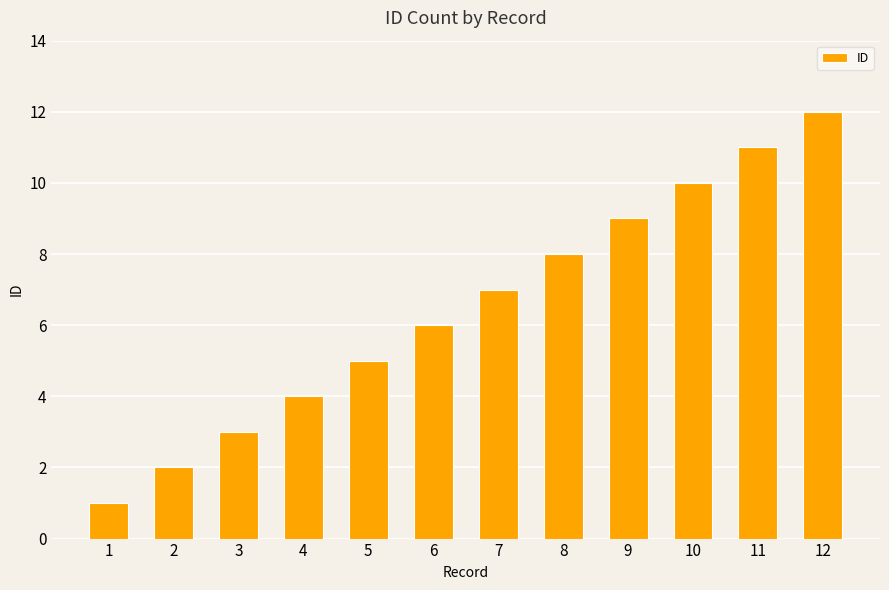

Which has a higher value, 10 or 3?

10